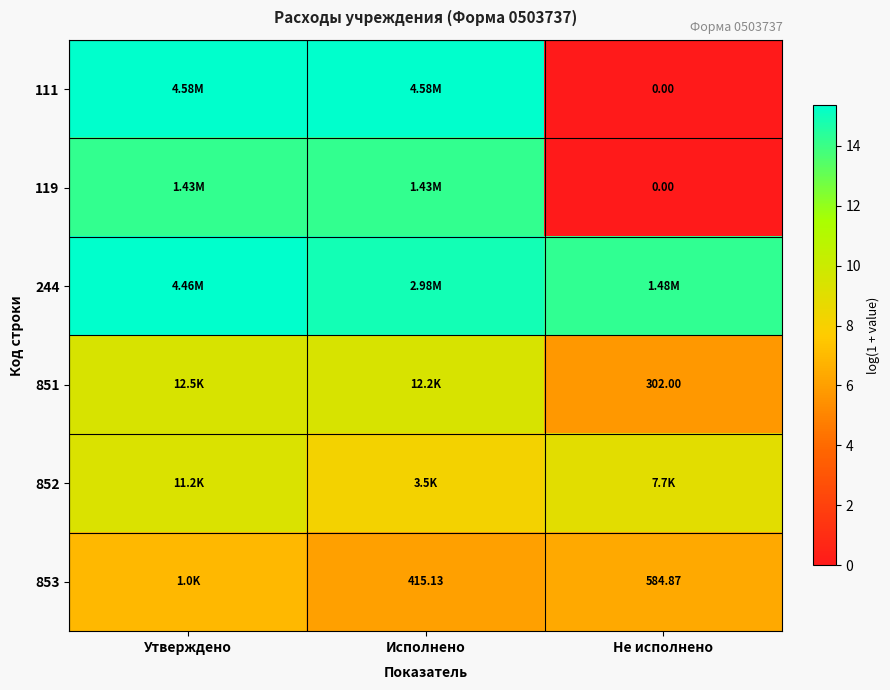

What is the maximum value shown in the chart?

15.3